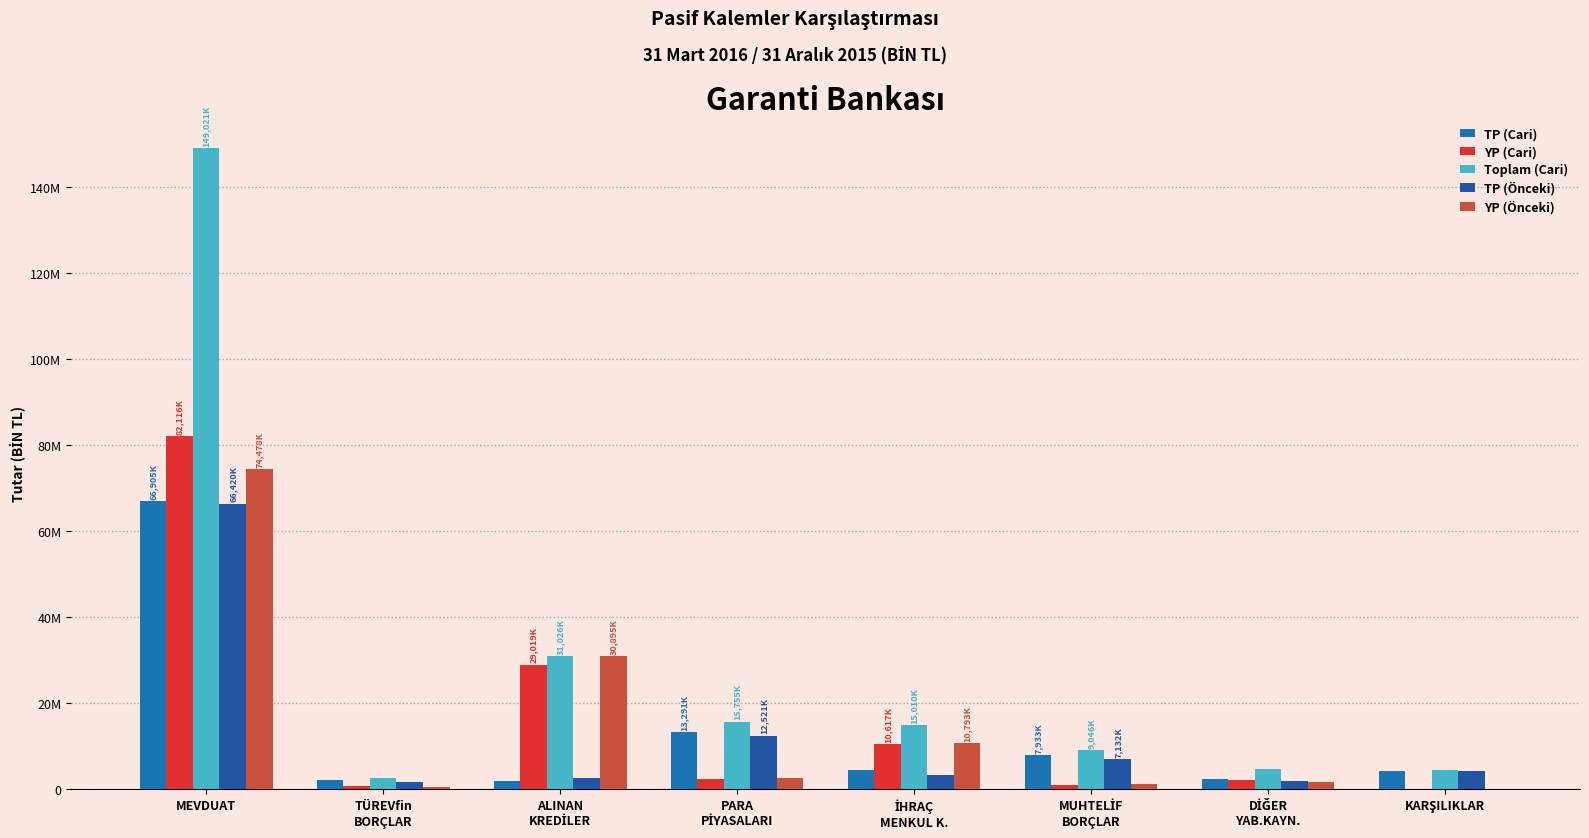

What are all the series names shown in the legend?

TP (Cari), YP (Cari), Toplam (Cari), TP (Önceki), YP (Önceki)